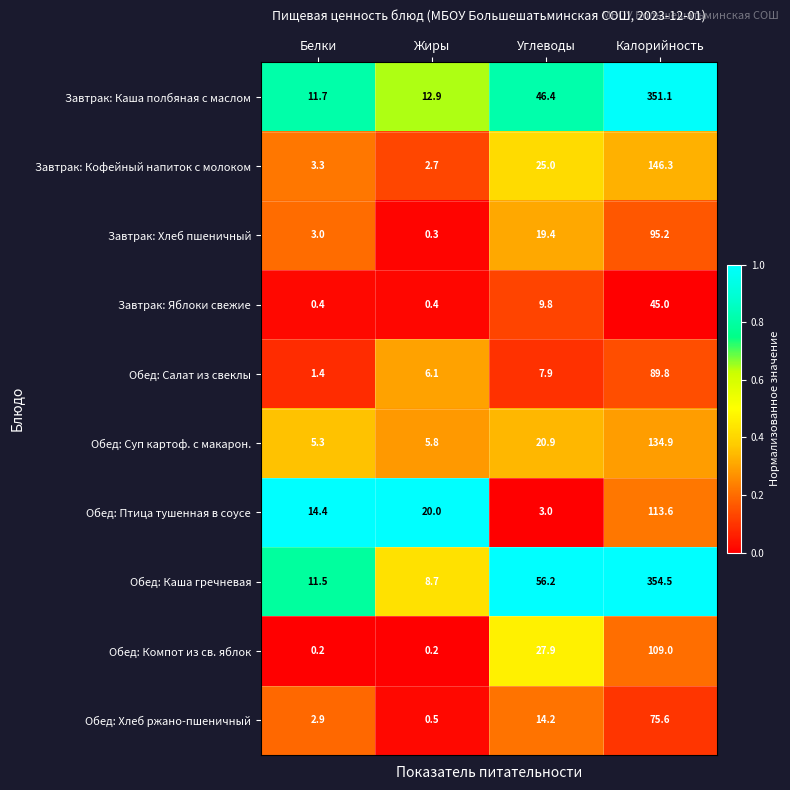

What is the sum of the Обед: Хлеб ржано-пшеничный values at Белки and Жиры?

3.4